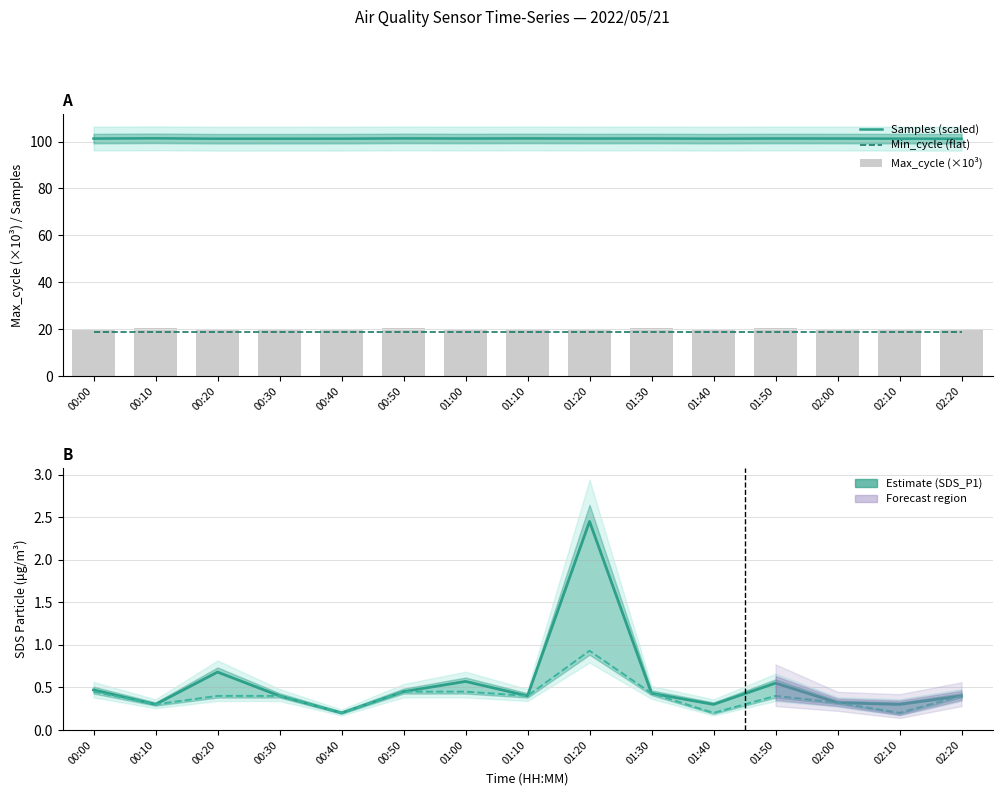

What is the lowest value of the SDS_P1 series?

0.2